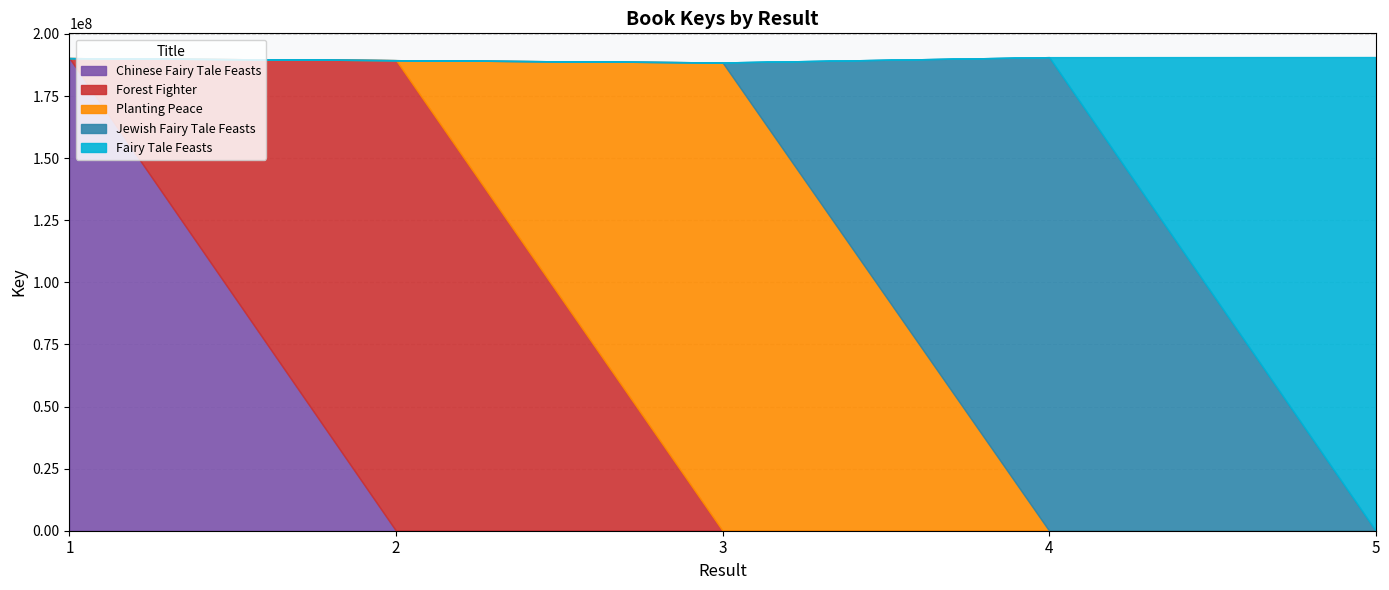

What are all the series names shown in the legend?

Chinese Fairy Tale Feasts, Forest Fighter, Planting Peace, Jewish Fairy Tale Feasts, Fairy Tale Feasts